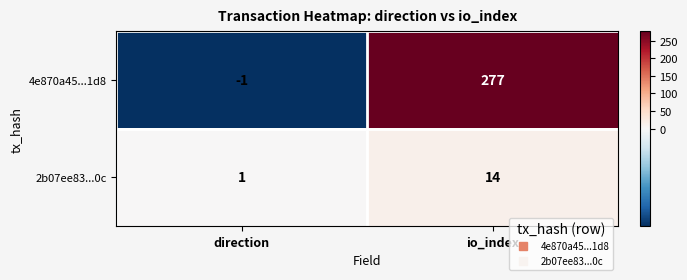

Reading left to right, list all the values displayed in this chart.

4e870a45...1d8: -1	277
2b07ee83...0c: 1	14